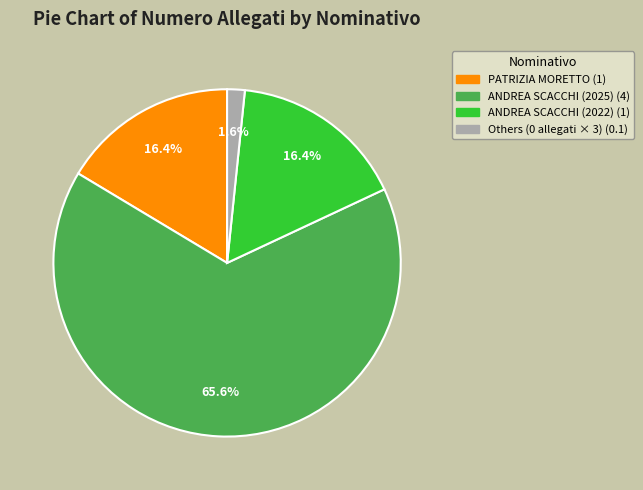

How many slices are in this pie chart?

4